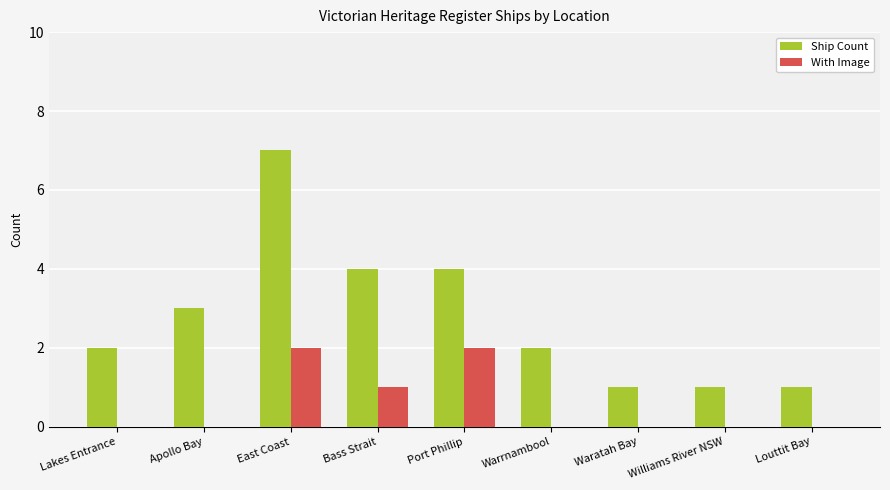

Reading right to left, transcribe all the data shown in this chart.

Ship Count: 1	1	1	2	4	4	7	3	2
With Image: 0	0	0	0	2	1	2	0	0